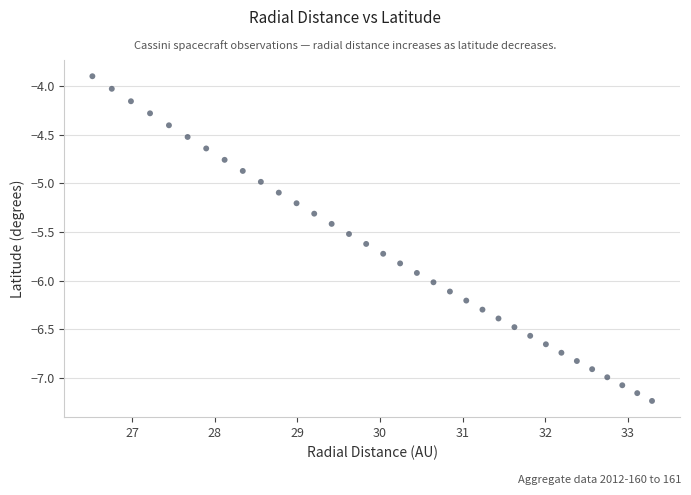

What is the range of X values (max minus min)?

6.8